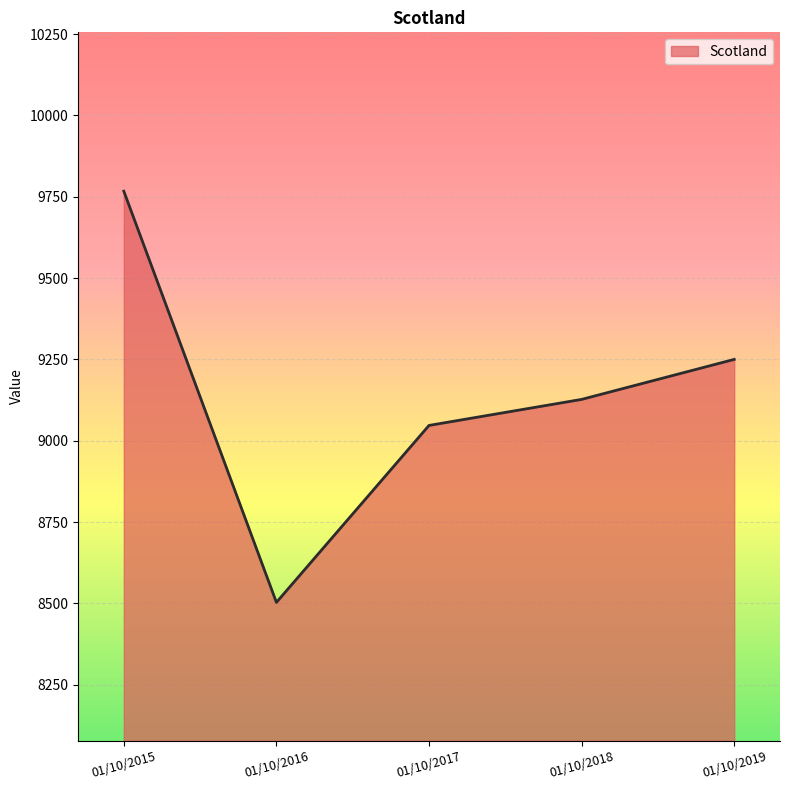

Where is the data nearest to the value 9135?

01/10/2018